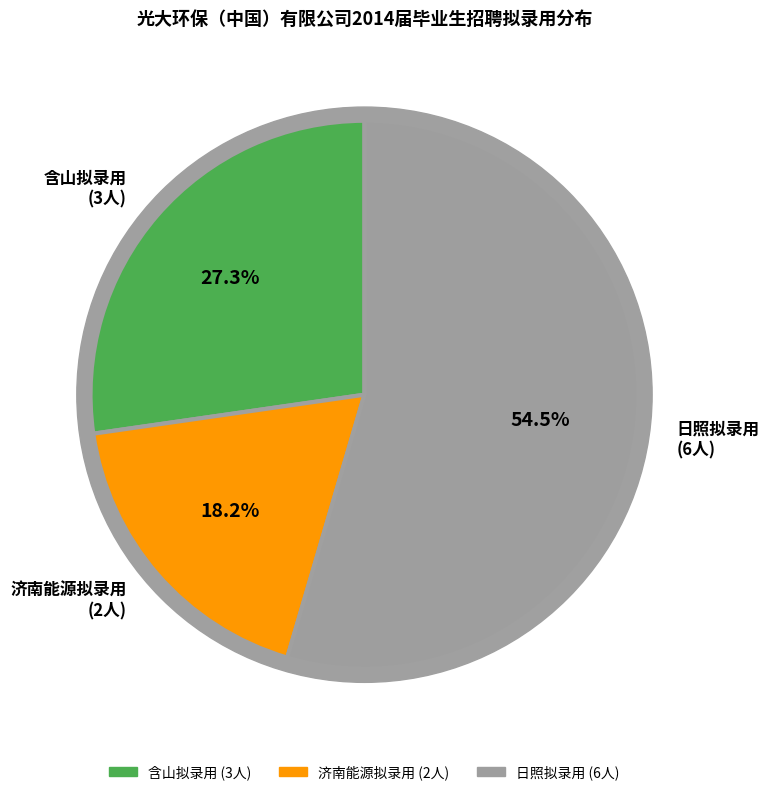

Is 日照拟录用 the majority of the pie?

Yes